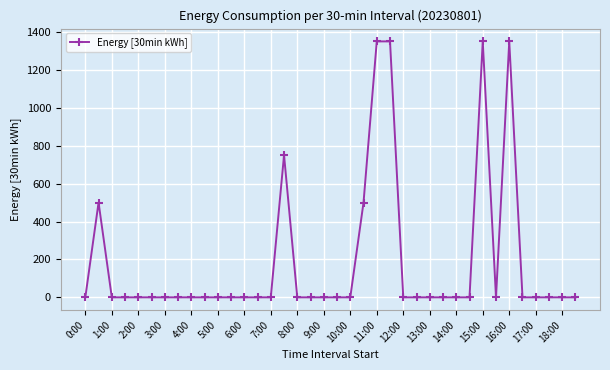

What is the difference between the maximum and second lowest values?

1350